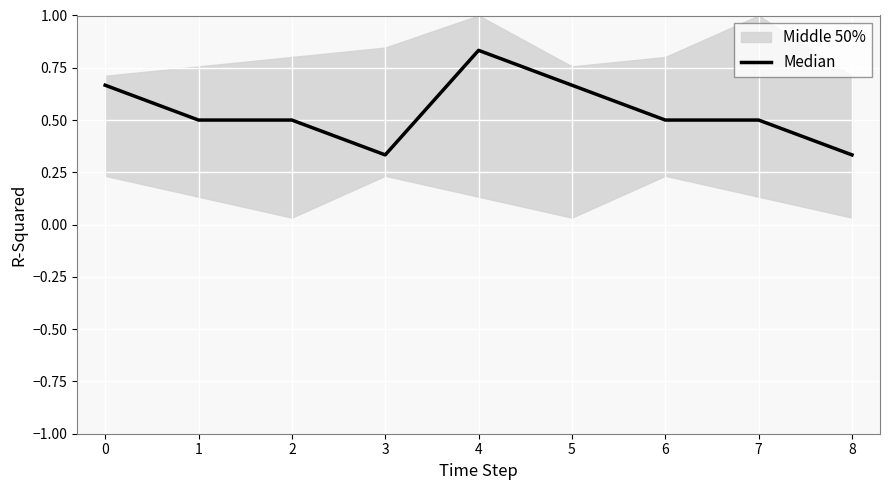

Reading left to right, extract all data points from this chart.

0.7	0.5	0.5	0.3	0.8	0.7	0.5	0.5	0.3